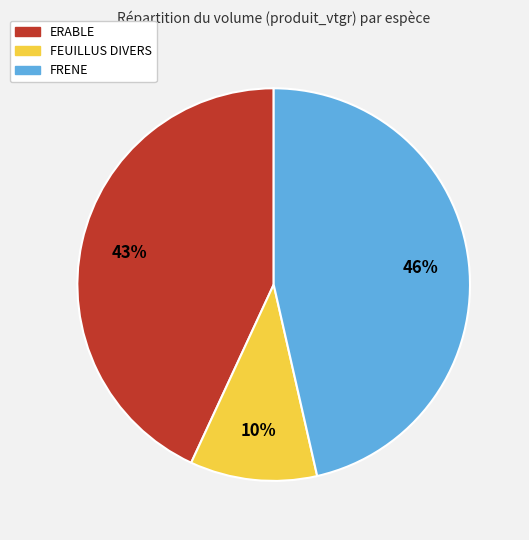

Rank the categories by value from lowest to highest.

FEUILLUS DIVERS, ERABLE, FRENE